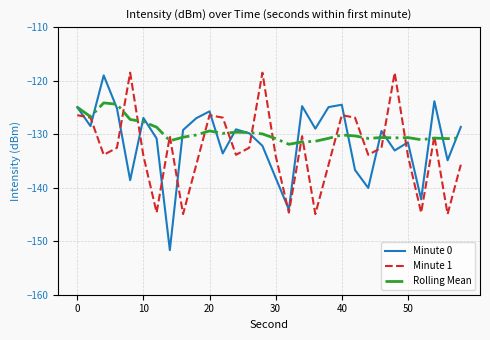

How many times do Minute 0 and Minute 1 cross each other?

14